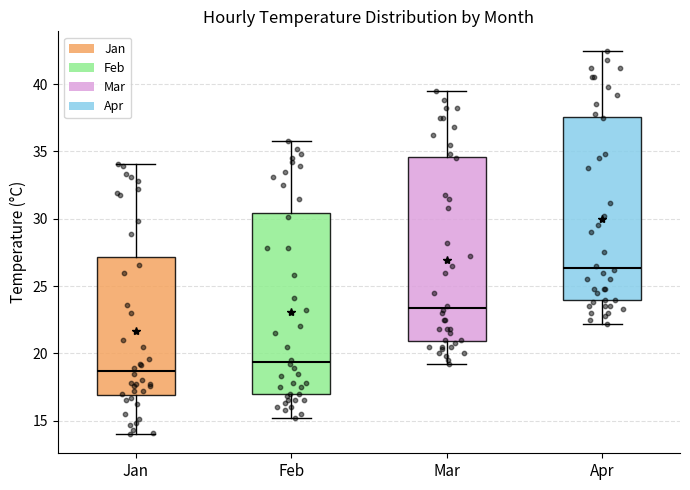

Reading left to right, read every box against the y-axis: the position of its median line, the range the box covers, and the ends of its whiskers. The values are not printed on the chart, so give them approximately, as read against the axis.

Jan: median 18.5, box 17.0 to 27.0, whiskers 14.0 to 34.0
Feb: median 19.5, box 17.0 to 30.5, whiskers 15.0 to 36.0
Mar: median 23.5, box 21.0 to 34.5, whiskers 19.0 to 39.5
Apr: median 26.5, box 24.0 to 37.5, whiskers 22.0 to 42.5